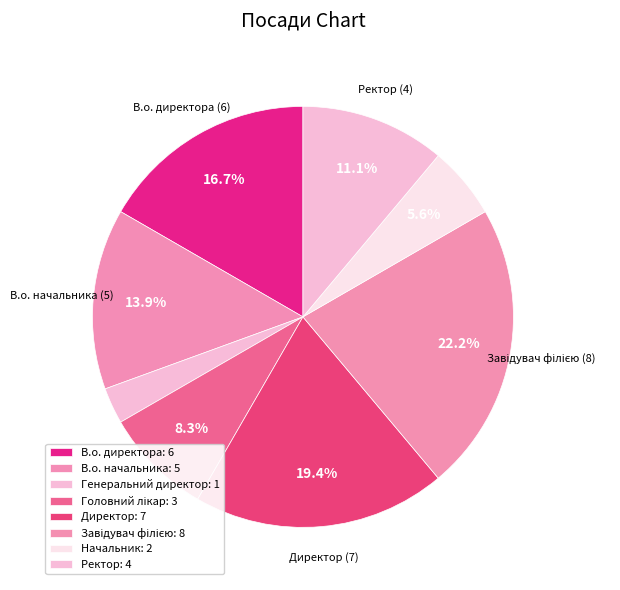

How many segments does this pie chart have?

8